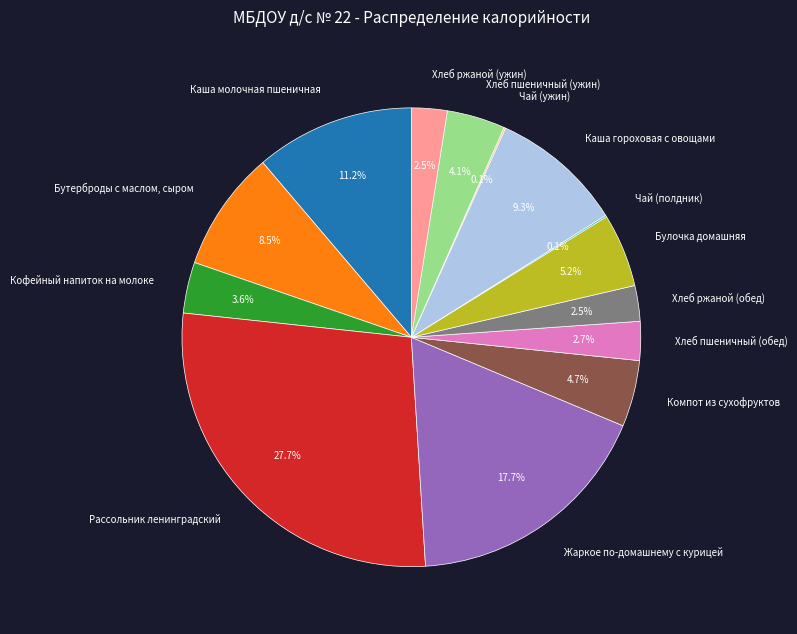

Which has a higher value, Компот из сухофруктов or Хлеб пшеничный (обед)?

Компот из сухофруктов